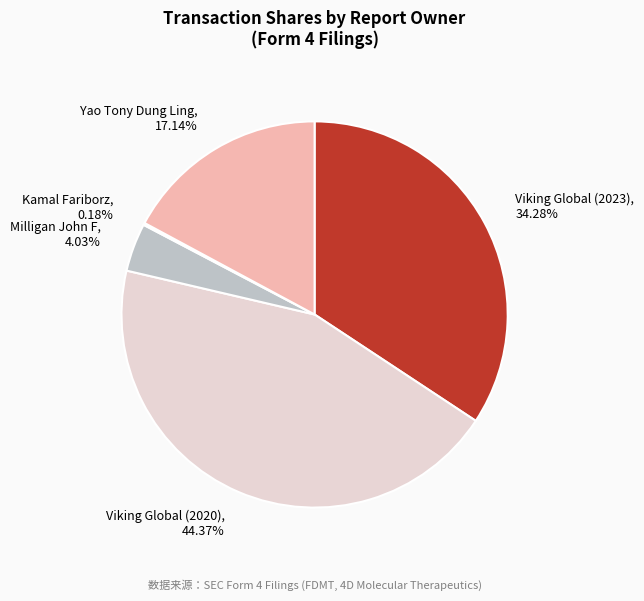

What is the largest slice in the pie chart?

Viking Global (2020)